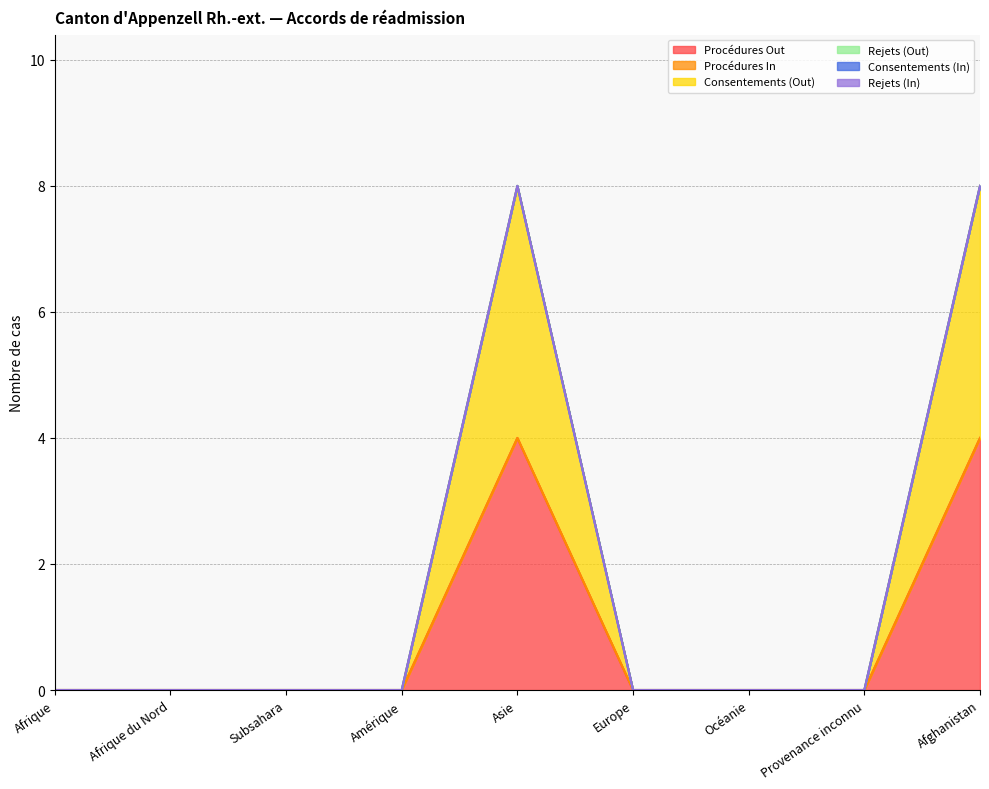

List the labels in order of Rejets (Out) value, smallest first.

Afrique, Afrique du Nord, Subsahara, Amérique, Asie, Europe, Océanie, Provenance inconnu, Afghanistan